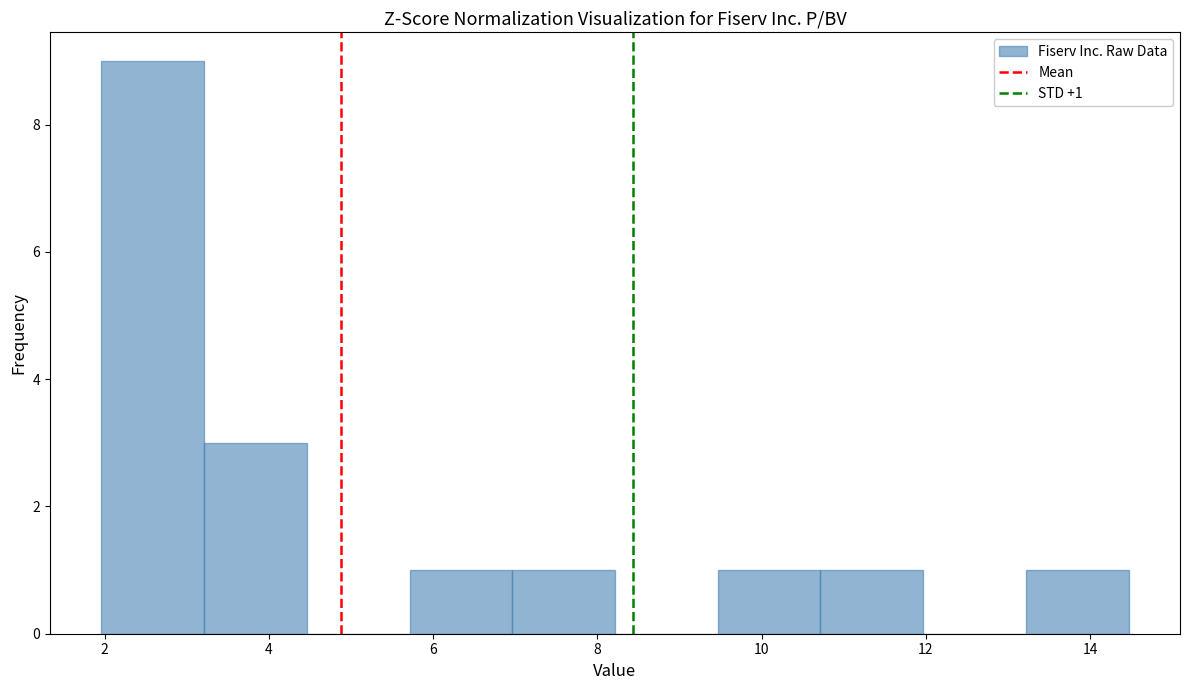

Over which range of the x-axis is the bar tallest?

2.0 to 3.2